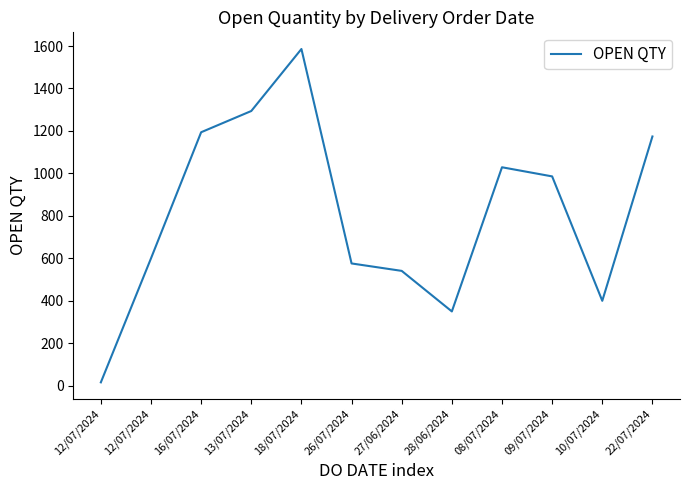

Does the chart have visible grid lines?

No